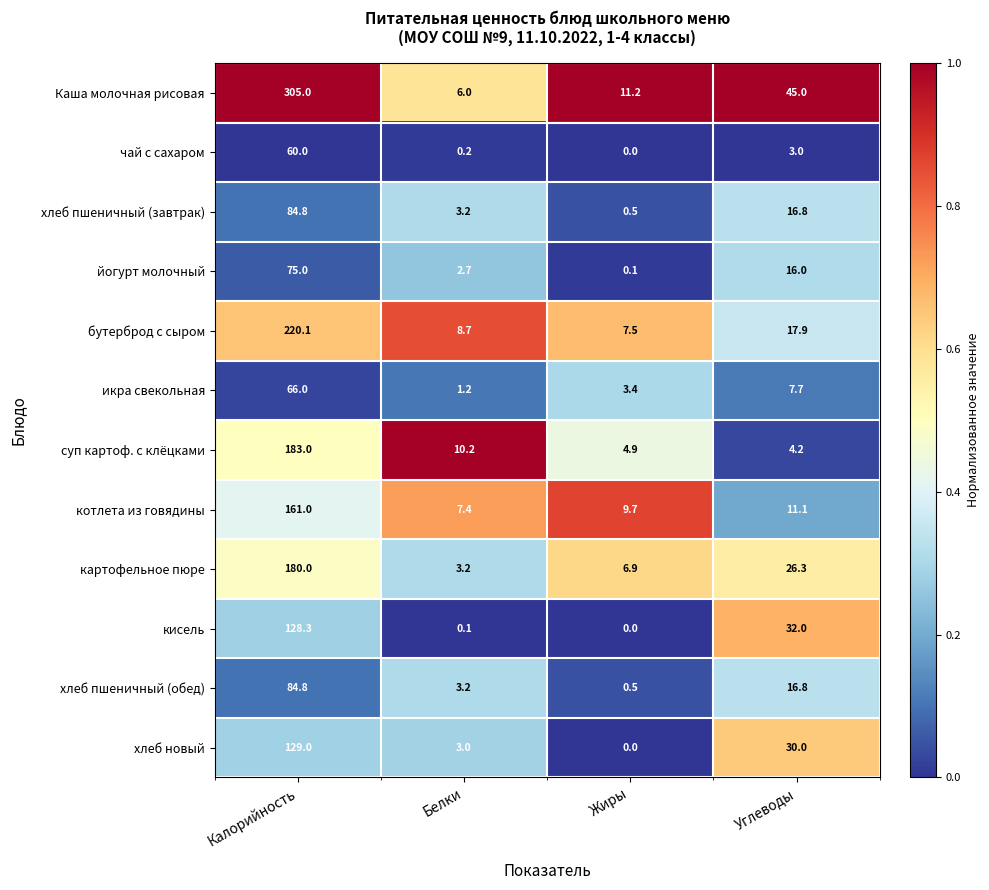

The value of суп картоф. с клёцками at Калорийность is 67.8. True or false?

False